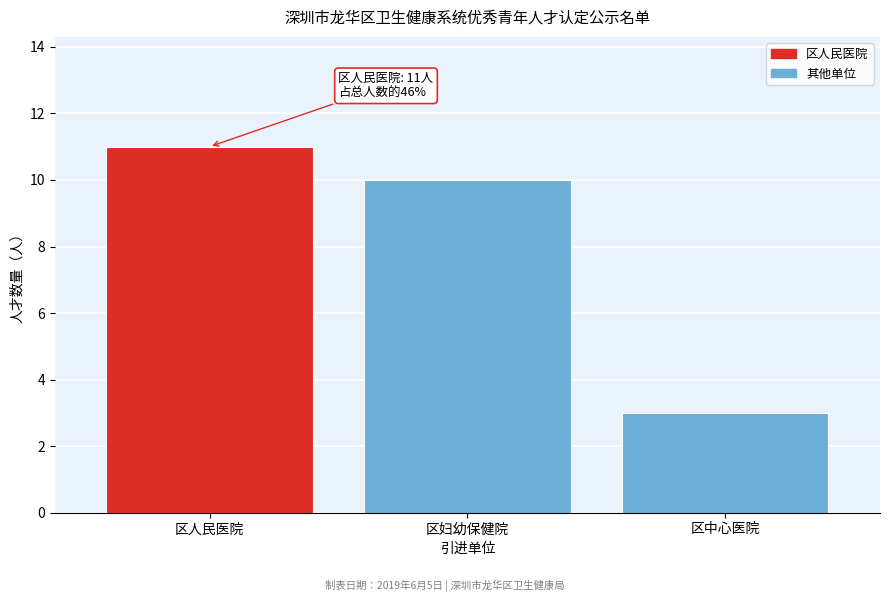

Reading left to right, what are all the values shown in this chart?

区人民医院=11	区妇幼保健院=10	区中心医院=3